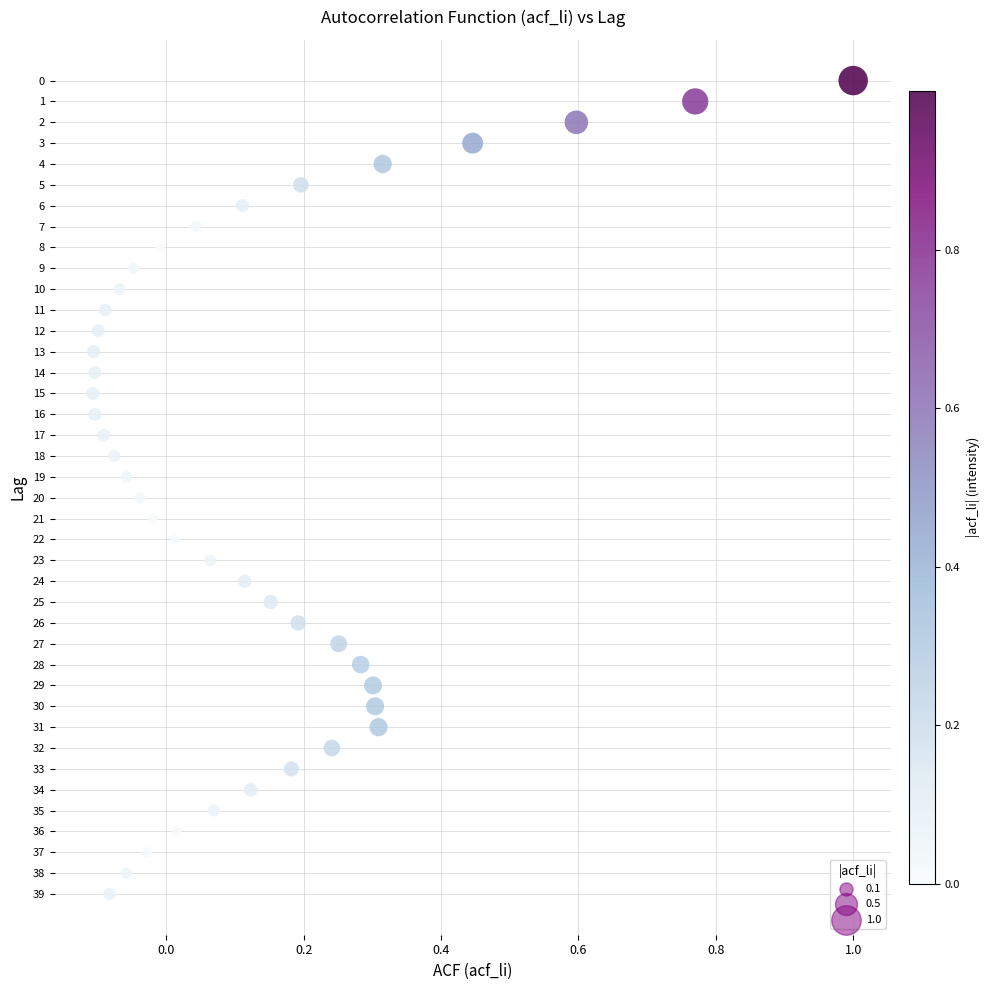

What is the range of Y values (max minus min)?

39